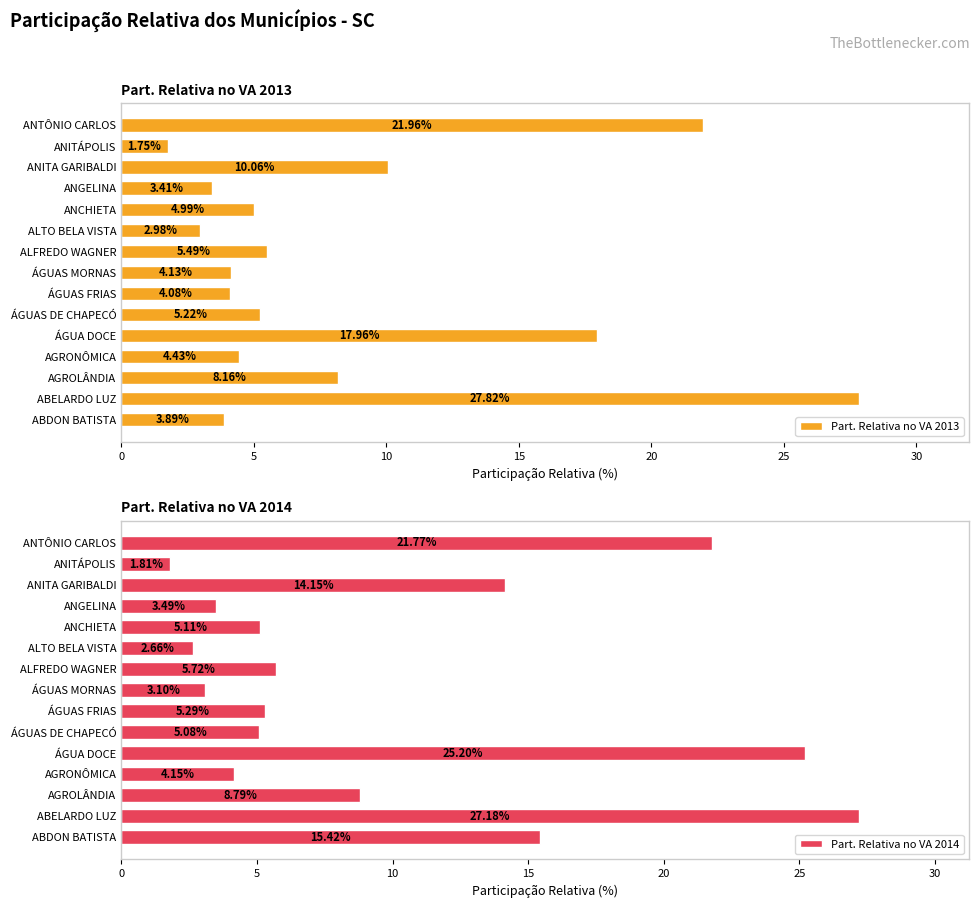

What is the difference between the maximum and second lowest values in the Part. Relativa no VA 2013 series?

24.8